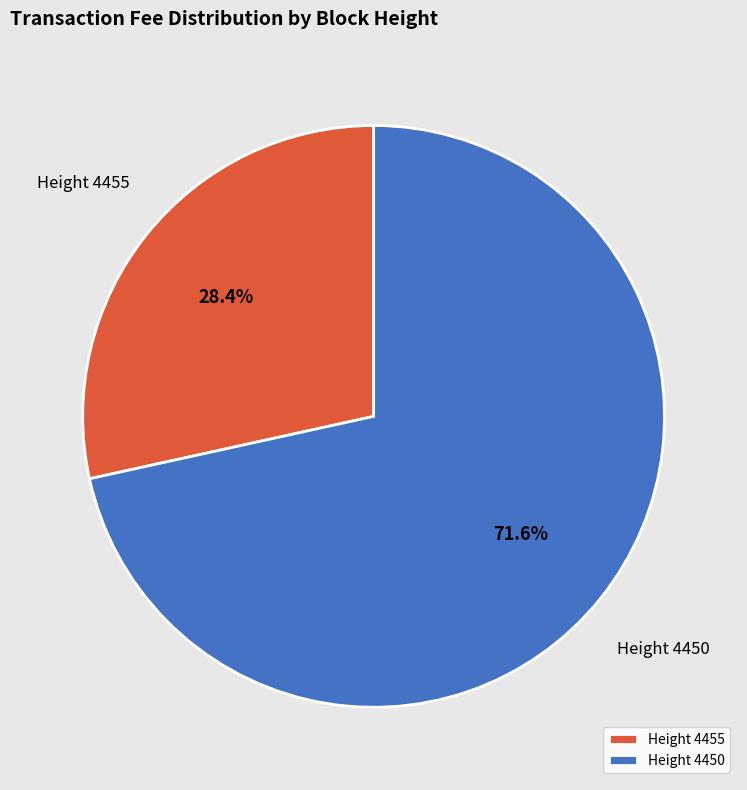

Rank the categories by value from lowest to highest.

Height 4455, Height 4450